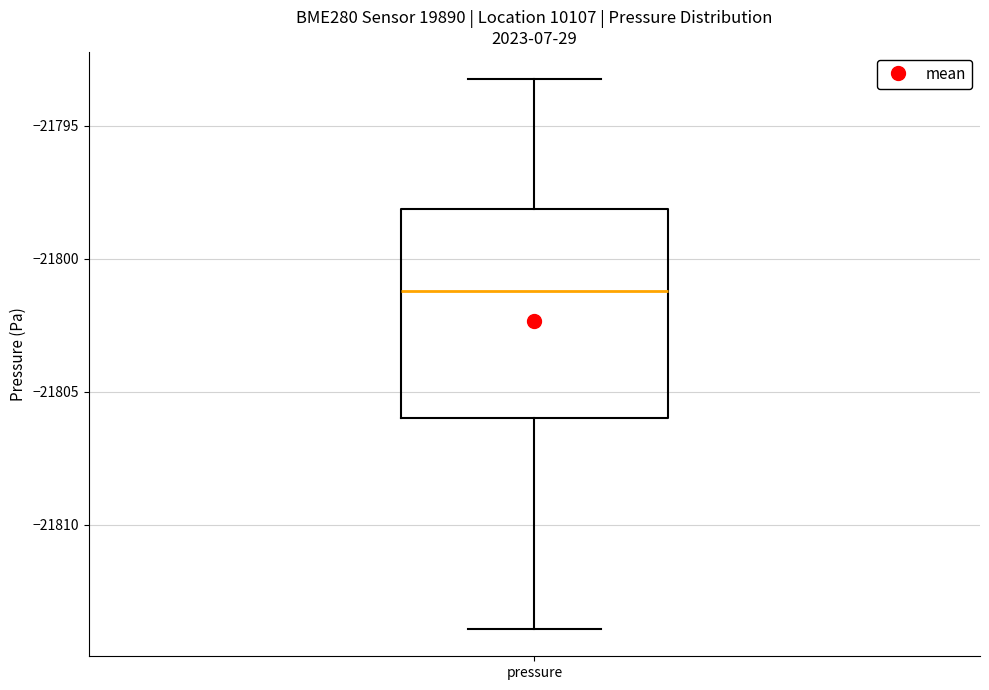

Transcribe this box plot: give where the median line is, the range the box spans, and where the two whiskers end, as read against the y-axis. The values are not printed on the chart, so give them approximately, as read against the axis.

median -21801, box -21806 to -21798, whiskers -21814 to -21793